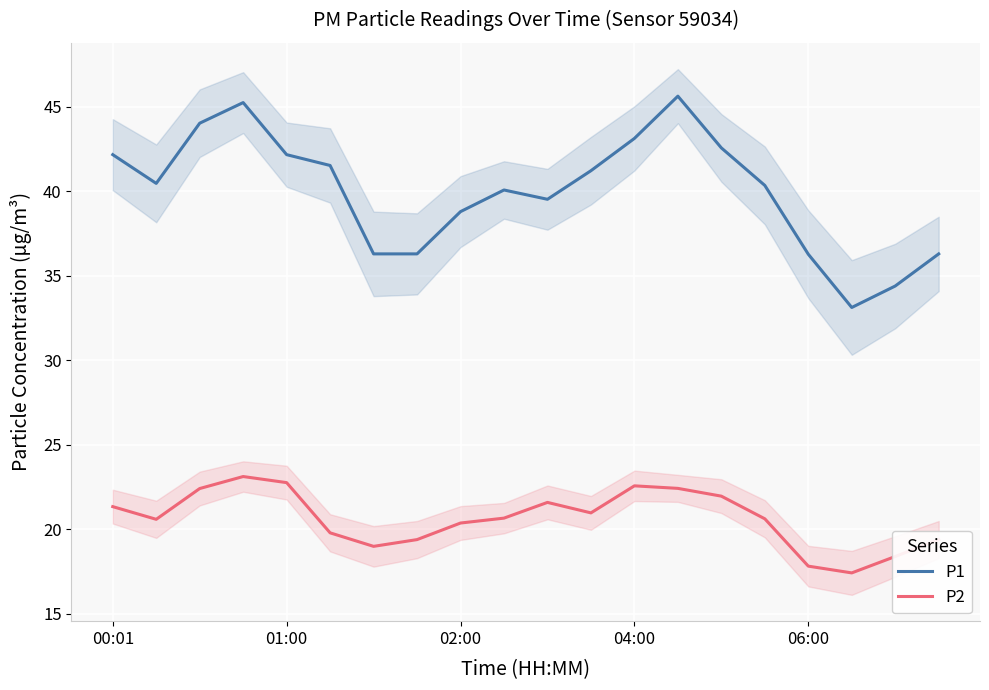

True or false: P1 has more than 1 points higher than both neighbors.

True